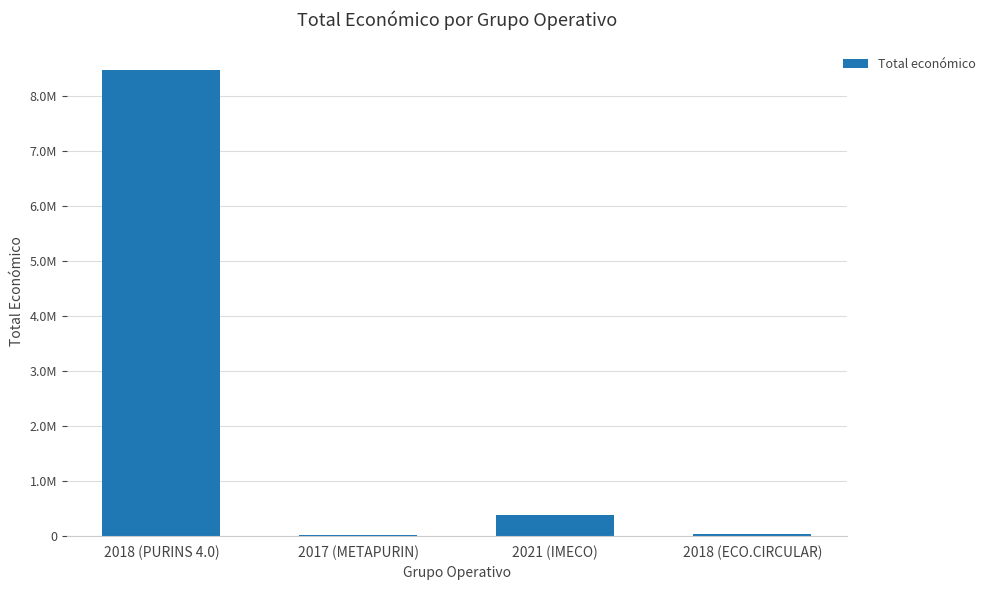

Reading right to left, what are all the values shown in this chart?

2018 (ECO.CIRCULAR)=42845	2021 (IMECO)=380777	2017 (METAPURIN)=26995	2018 (PURINS 4.0)=8484999